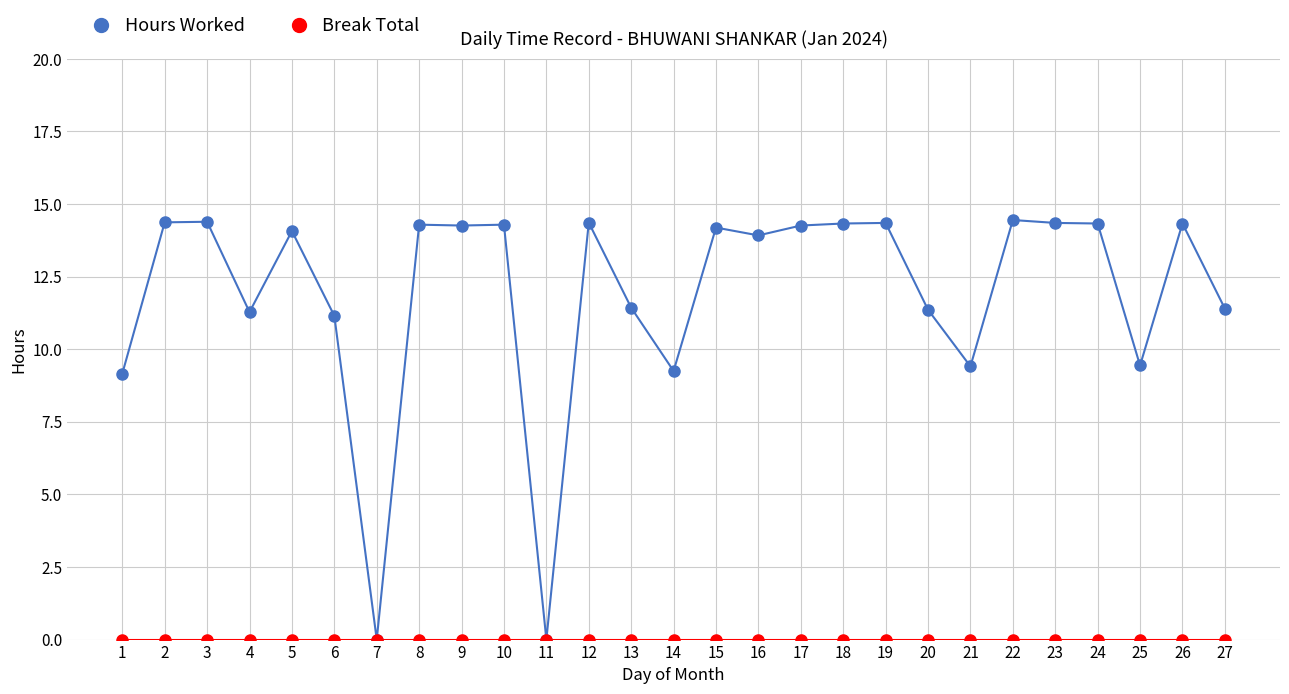

What is the total value across all series at 9?

14.3